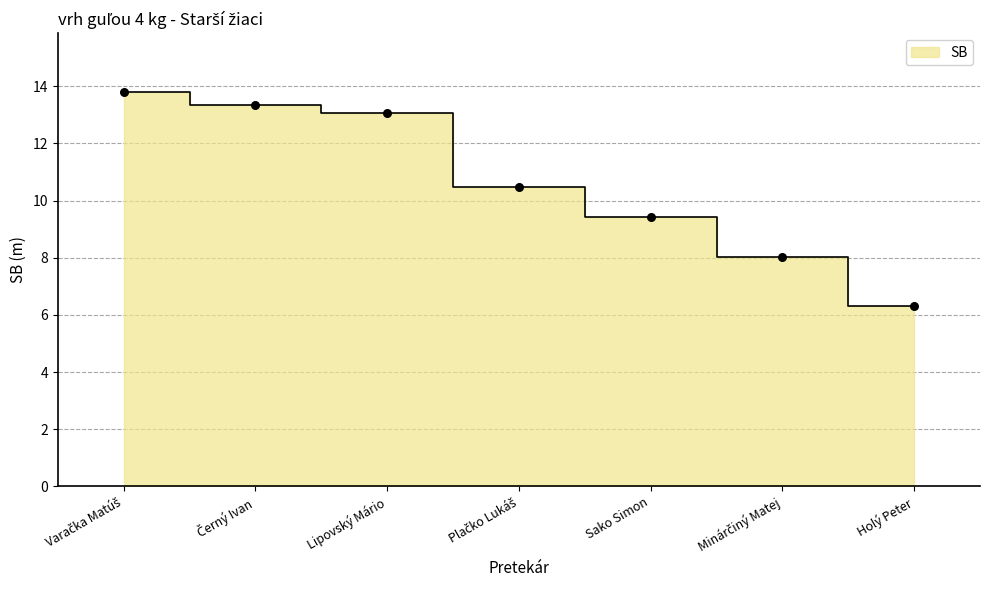

Between Varačka Matúš and Holý Peter, which is larger?

Varačka Matúš